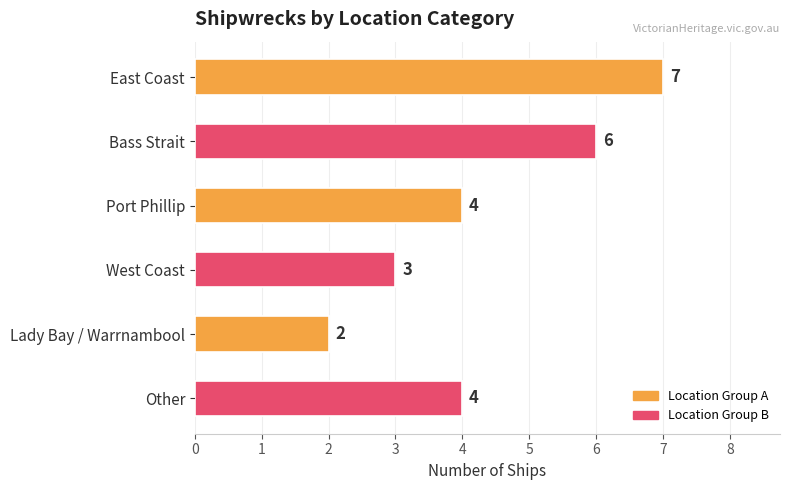

Reading top to bottom, extract all data points from this chart.

7	6	4	3	2	4